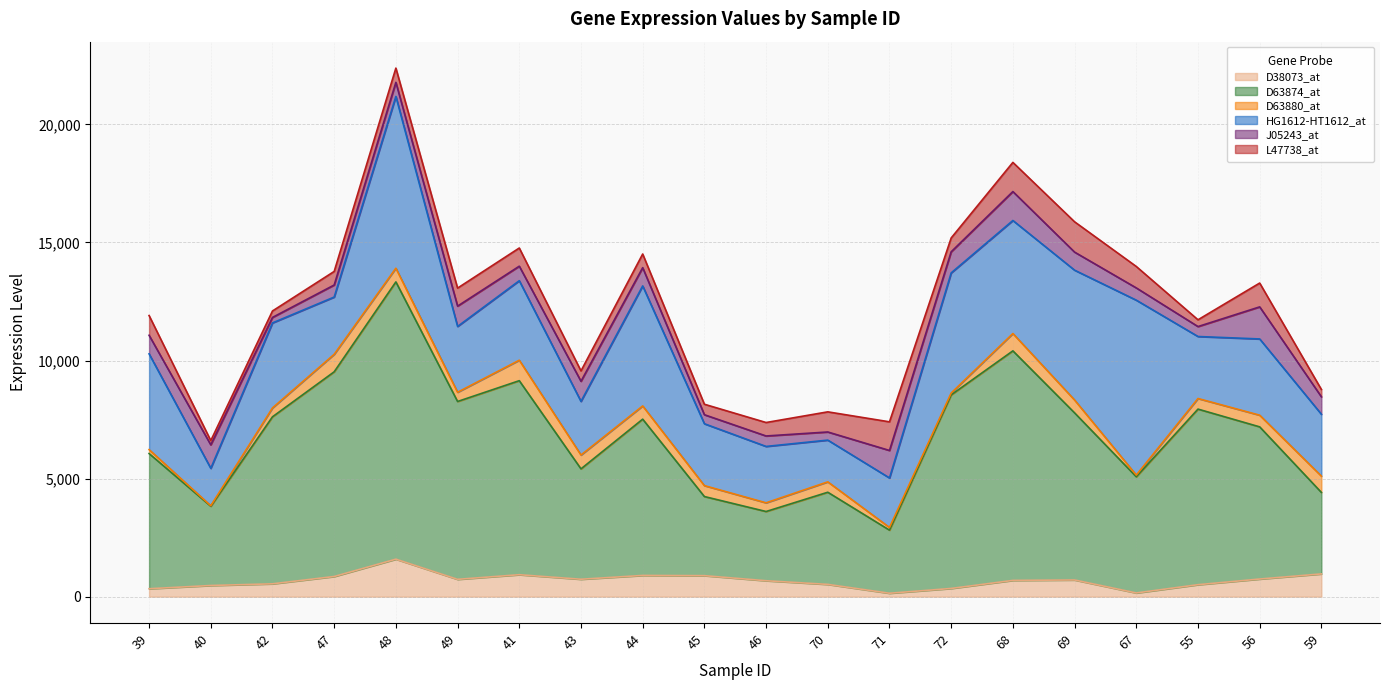

How many data points in HG1612-HT1612_at are above 3229?

9